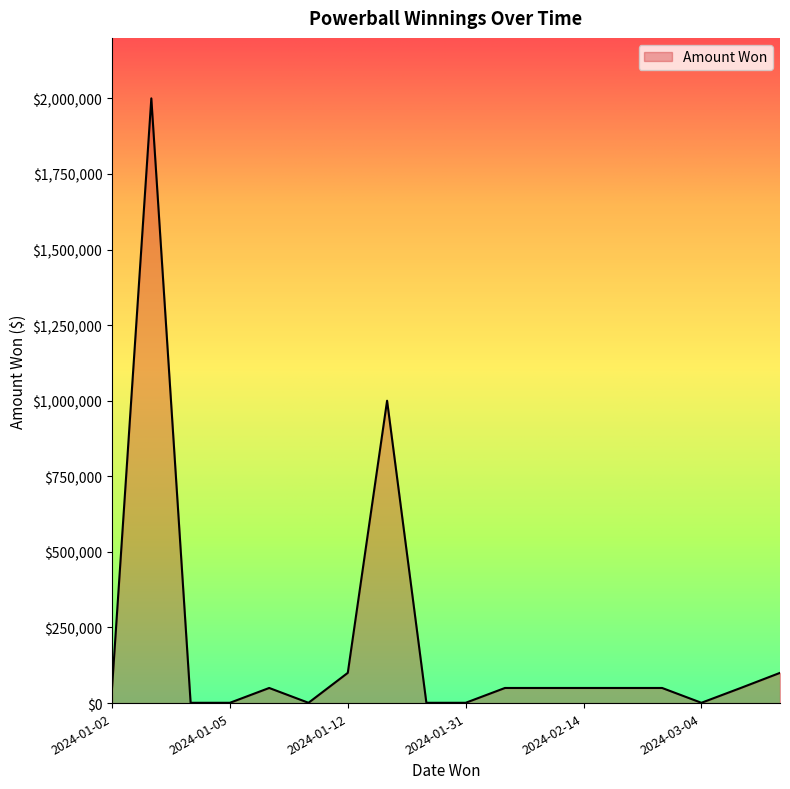

What is the maximum value shown in the chart?

2000000